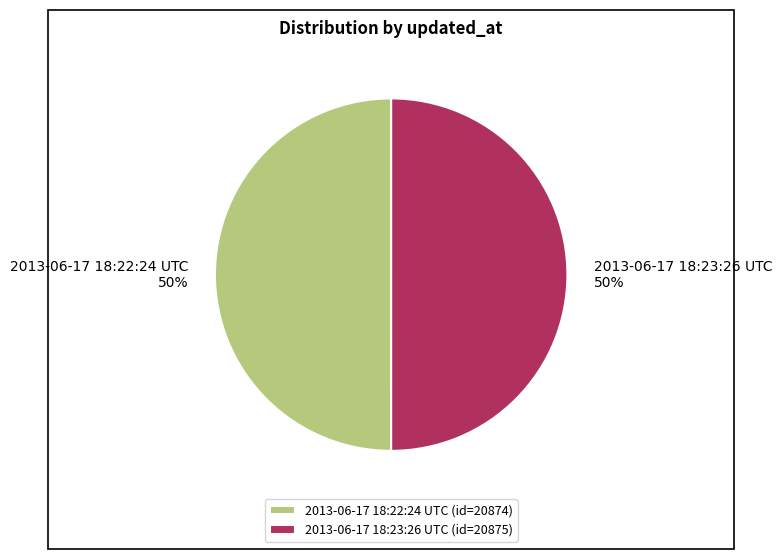

To the nearest percent, what percentage of the pie is 2013-06-17 18:23:26 UTC?

50%